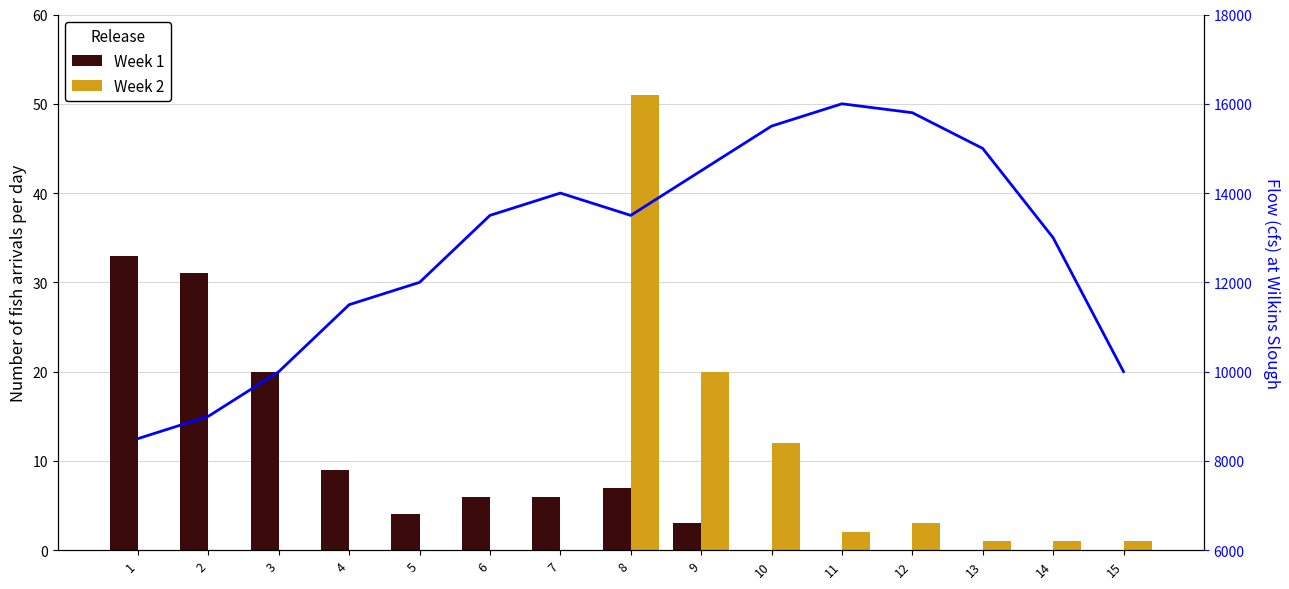

What is the value of the Week 1 bar at the 2nd from the left?

31